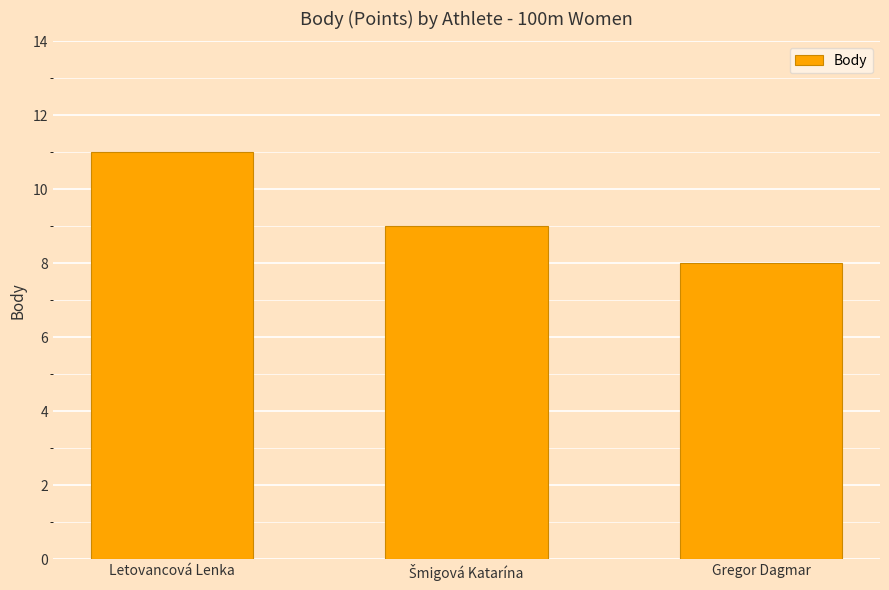

Are the bars horizontal?

No